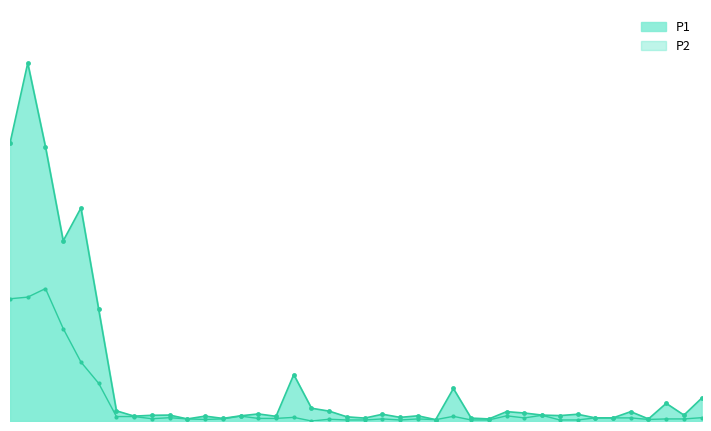

True or false: P1 has a value of 0.3 at 00:52.

True